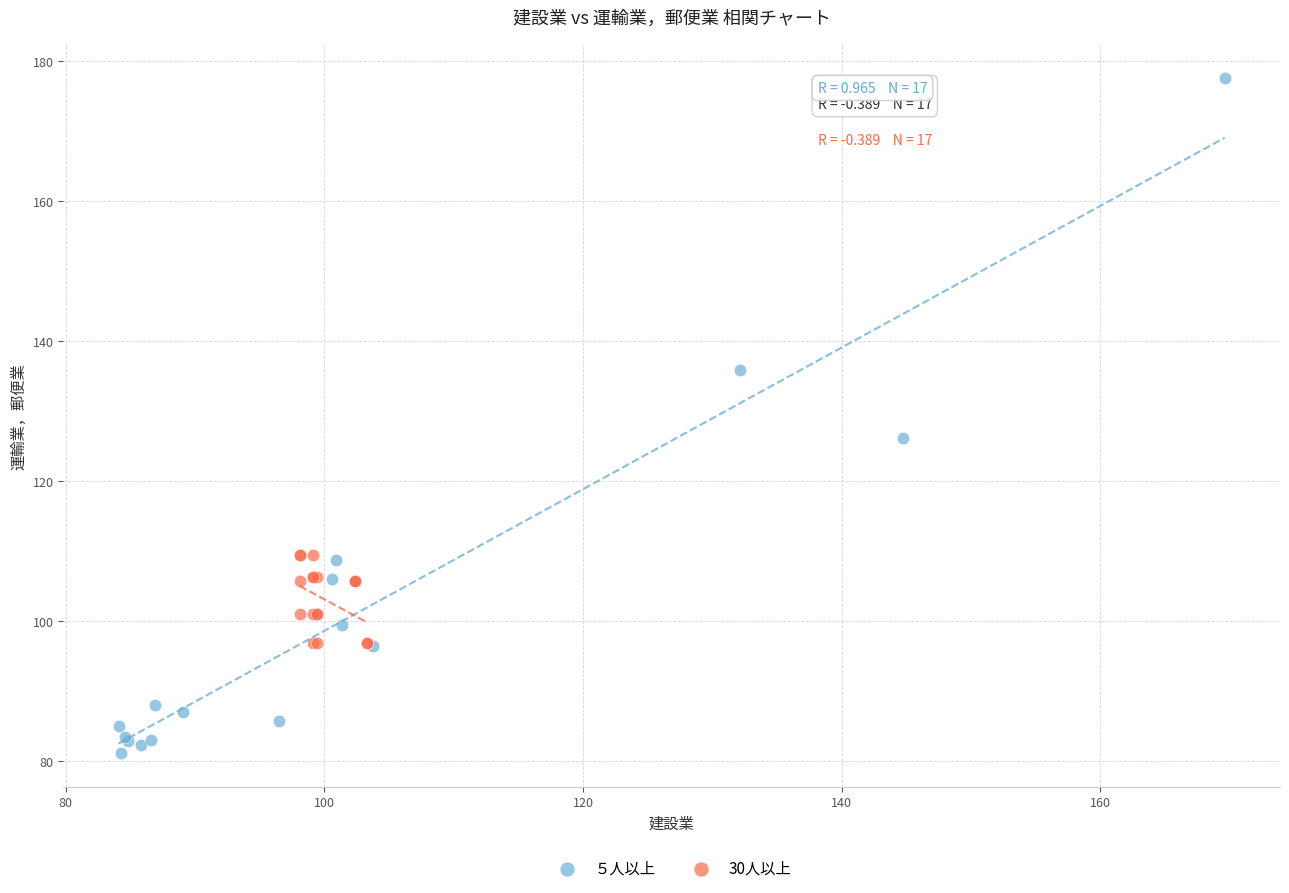

Which series reaches the minimum Y coordinate?

５人以上